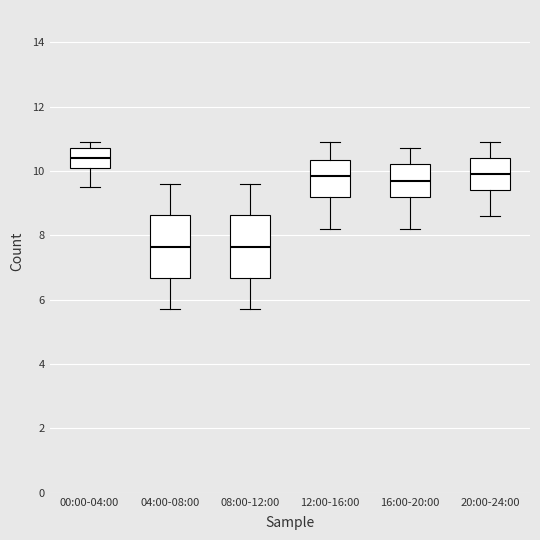

Reading left to right, read every box against the y-axis: the position of its median line, the range the box covers, and the ends of its whiskers. The values are not printed on the chart, so give them approximately, as read against the axis.

00:00-04:00: median 10.4, box 10.2 to 10.8, whiskers 9.6 to 11.0
04:00-08:00: median 7.6, box 6.6 to 8.6, whiskers 5.8 to 9.6
08:00-12:00: median 7.6, box 6.6 to 8.6, whiskers 5.8 to 9.6
12:00-16:00: median 9.8, box 9.2 to 10.4, whiskers 8.2 to 11.0
16:00-20:00: median 9.8, box 9.2 to 10.2, whiskers 8.2 to 10.8
20:00-24:00: median 10.0, box 9.4 to 10.4, whiskers 8.6 to 11.0